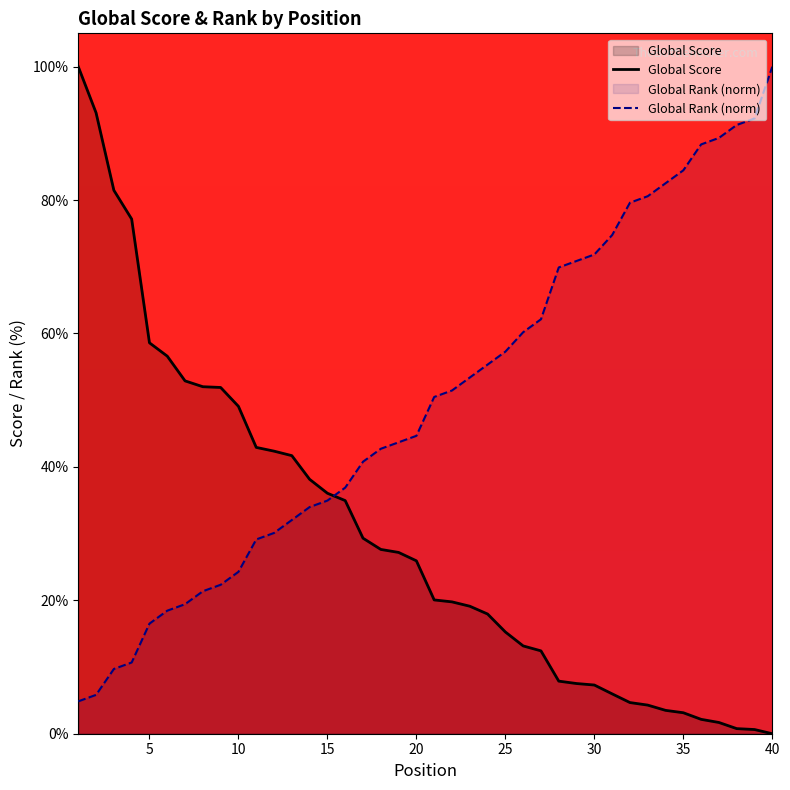

Is the value of Global Rank at 28 greater than the value of Global Score at 12?

Yes